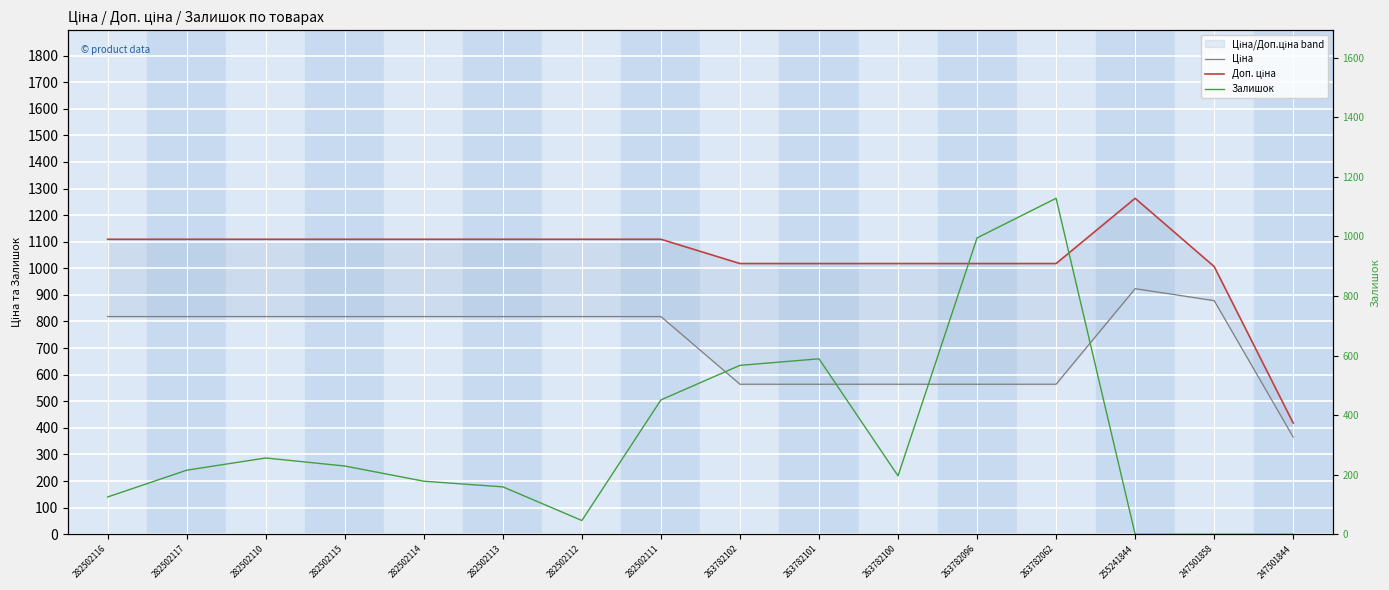

What is the difference between the Залишок values at 282502114 and 255241844?

178.0